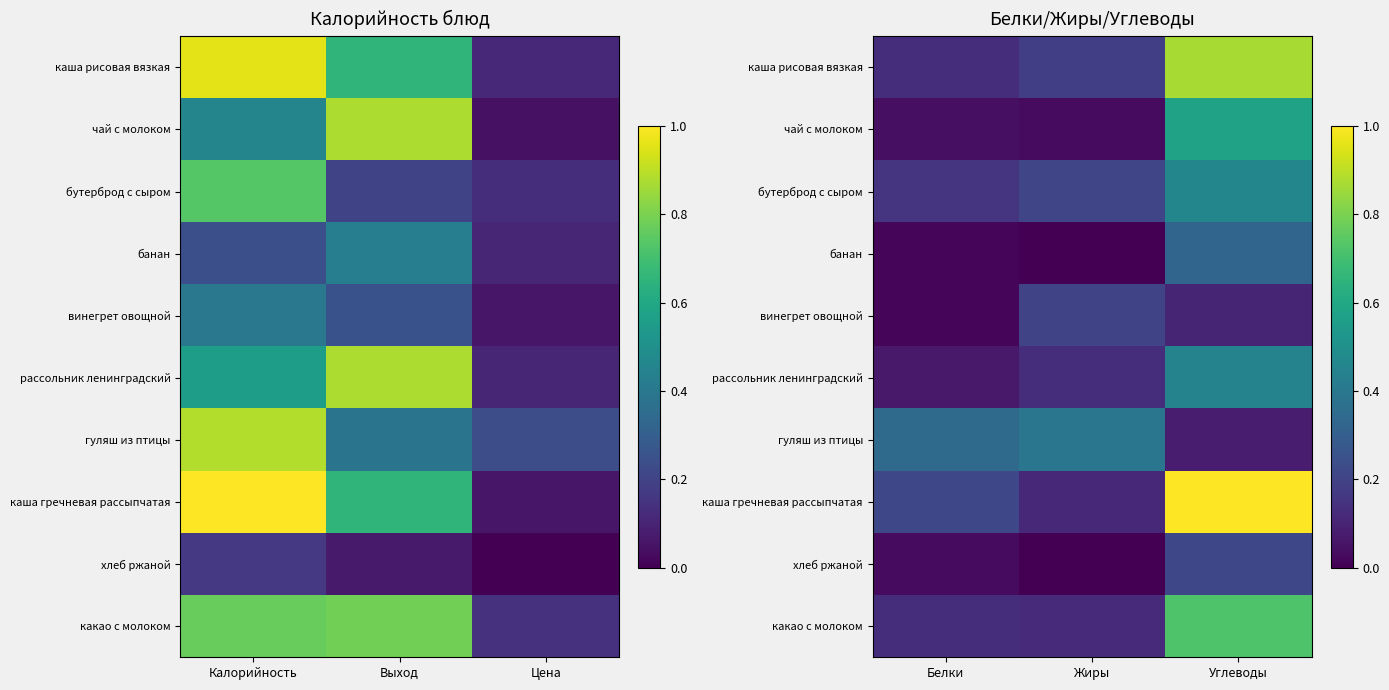

Between Белки and Углеводы, which series saw the biggest shift?

каша гречневая рассыпчатая